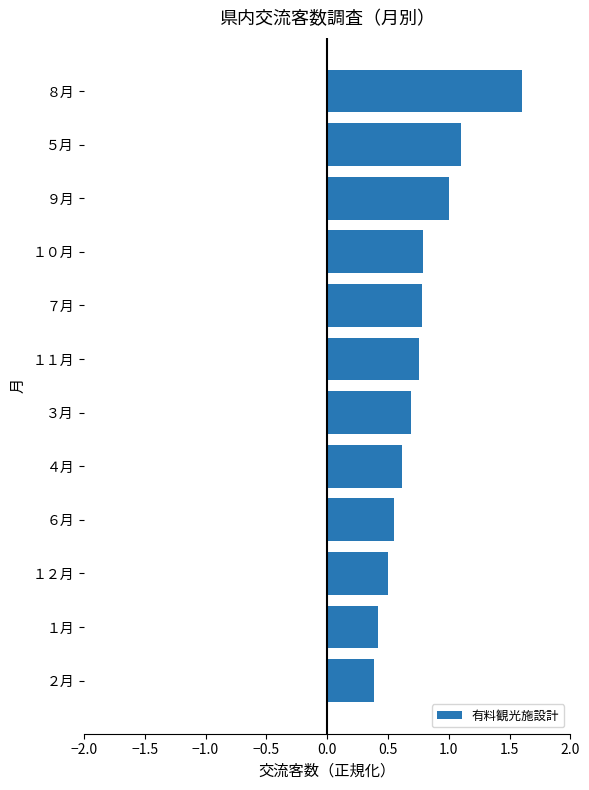

How many bars are there in total?

12